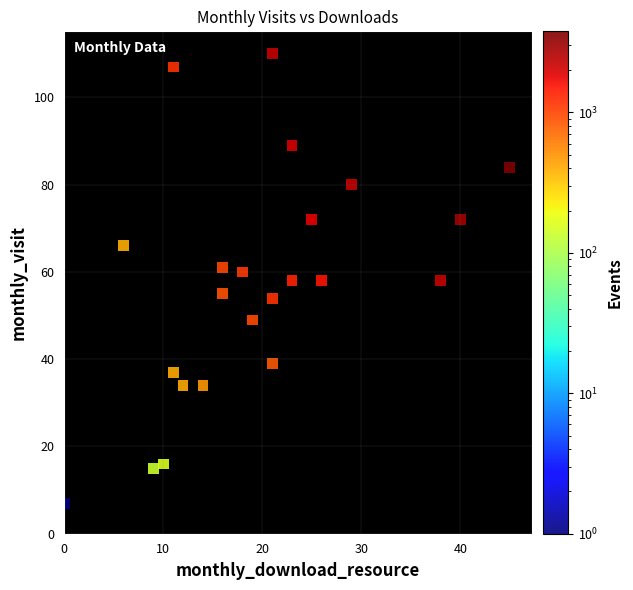

What is the range of X values (max minus min)?

45